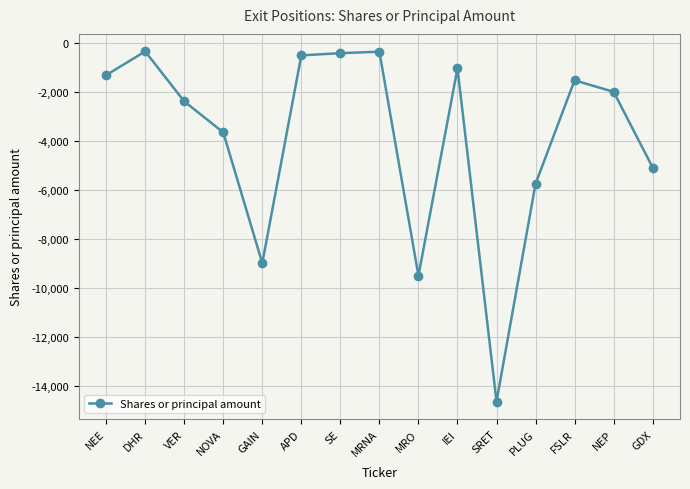

True or false: the data shows -2369 at VER.

True